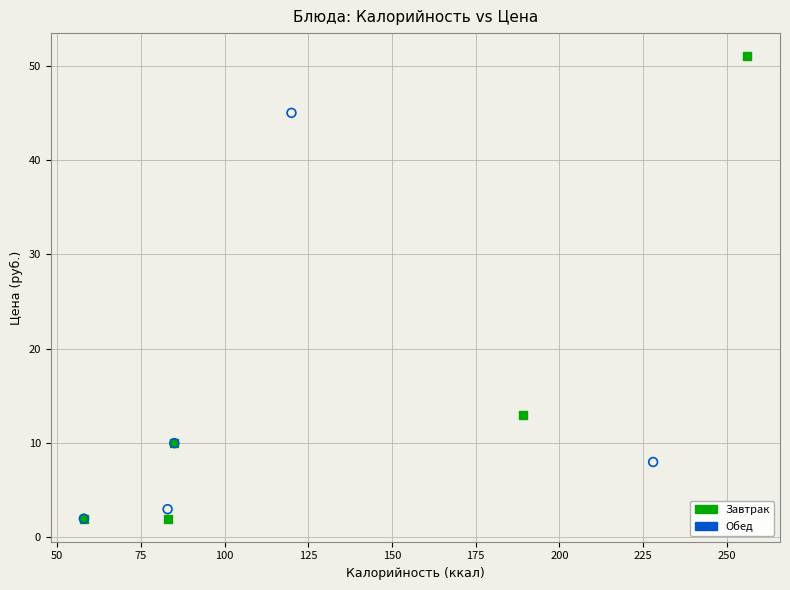

What are all the series names shown in the legend?

Завтрак, Обед